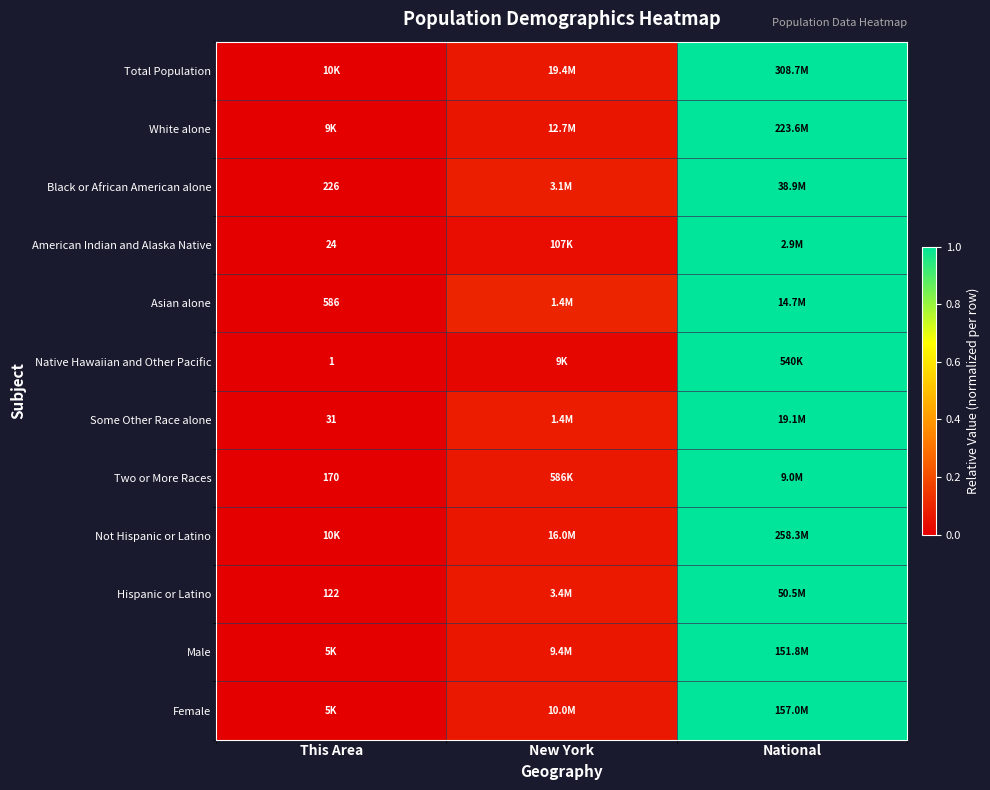

List the labels in order of Female value, smallest first.

This Area, New York, National